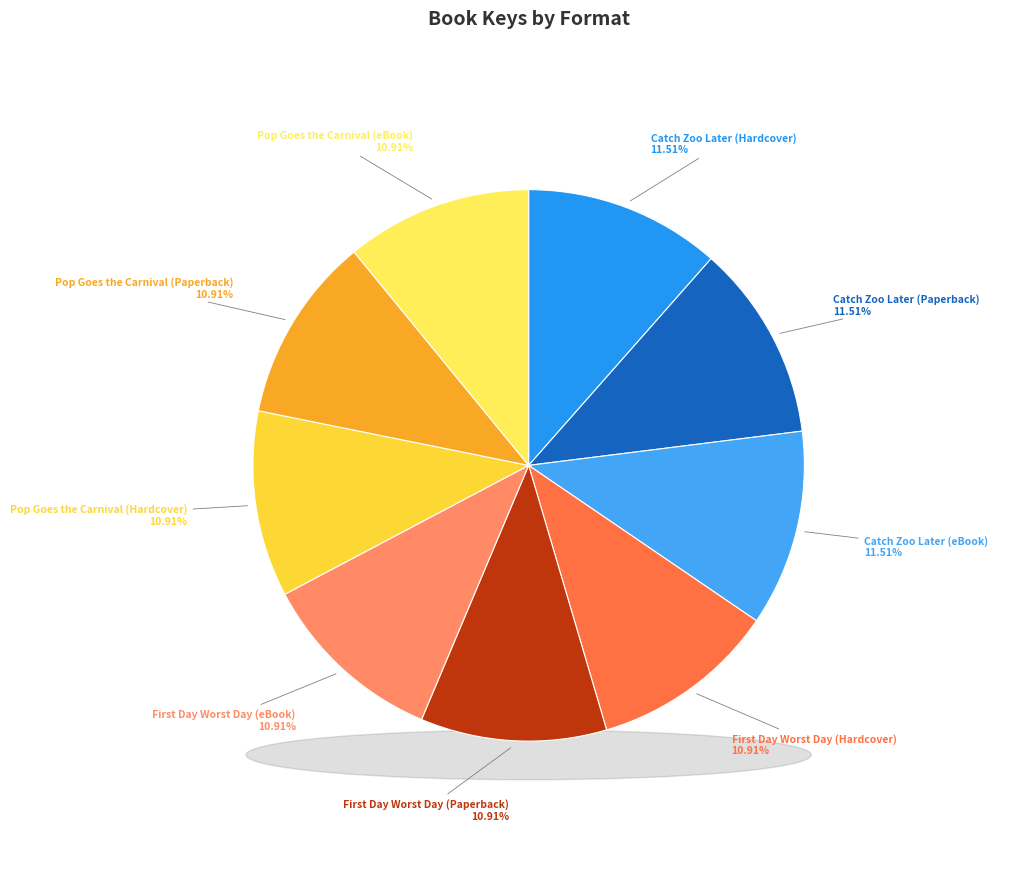

Is there a majority slice in this chart?

No